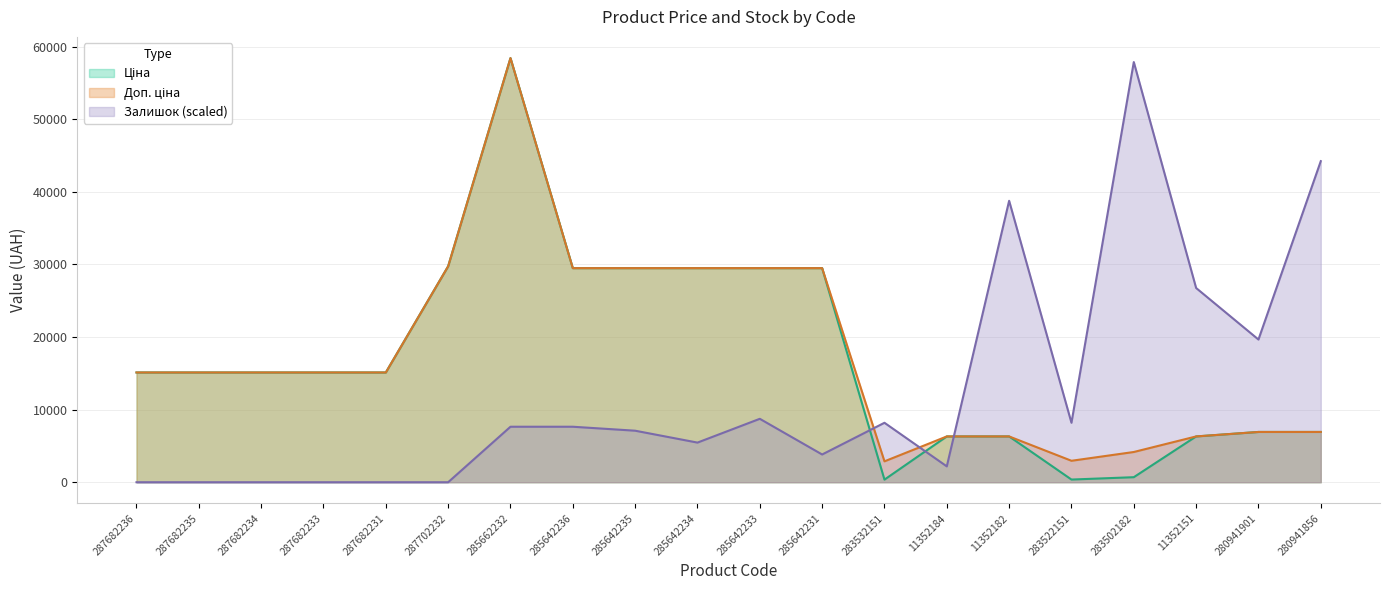

Which series has the largest range (max minus min)?

Ціна